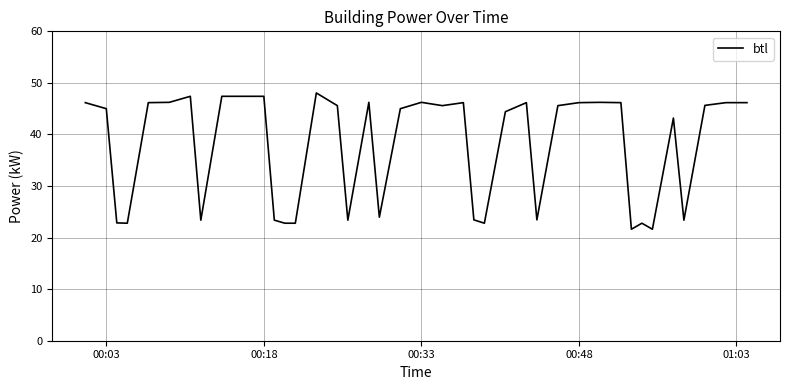

What is the minimum value shown in the chart?

21.6